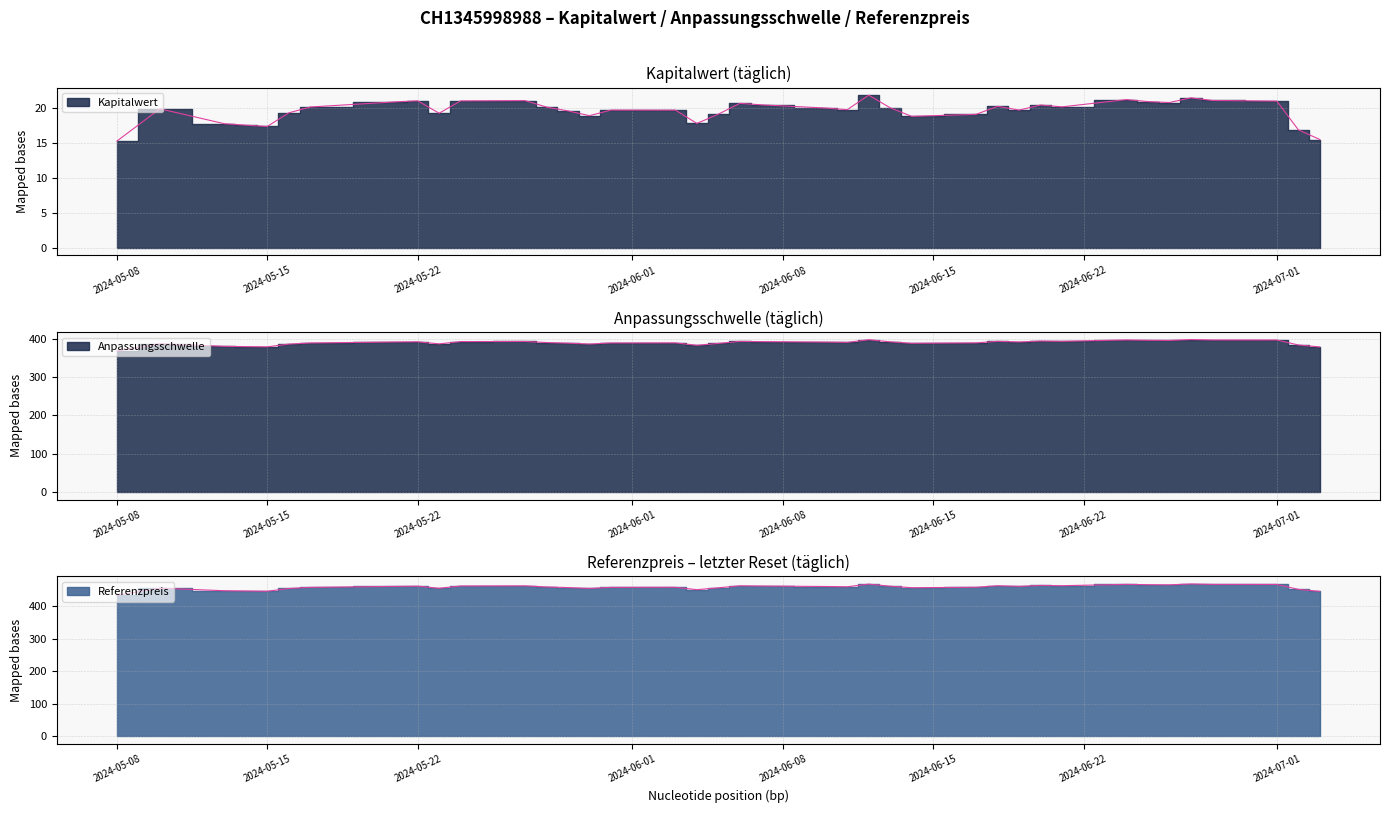

True or false: Referenzpreis and Anpassungsschwelle cross at least once.

False